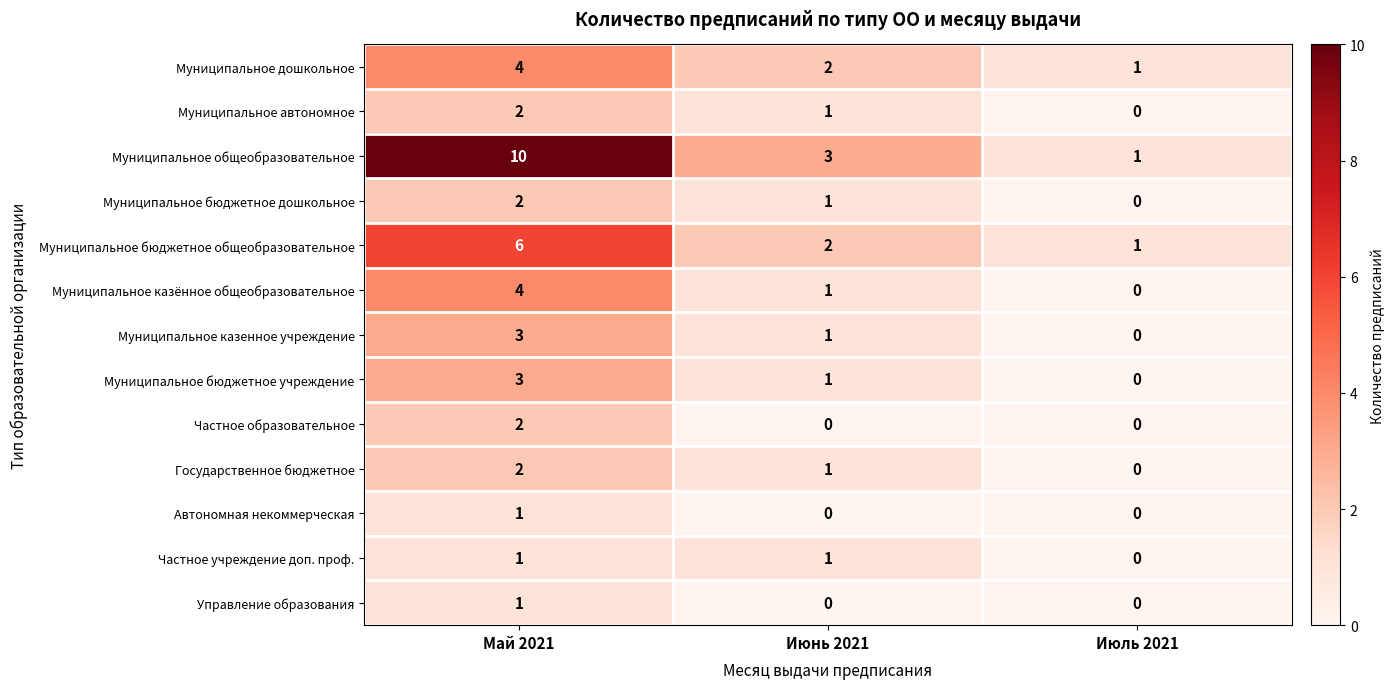

Rank the categories by Муниципальное казённое общеобразовательное value from lowest to highest.

Июль 2021, Июнь 2021, Май 2021